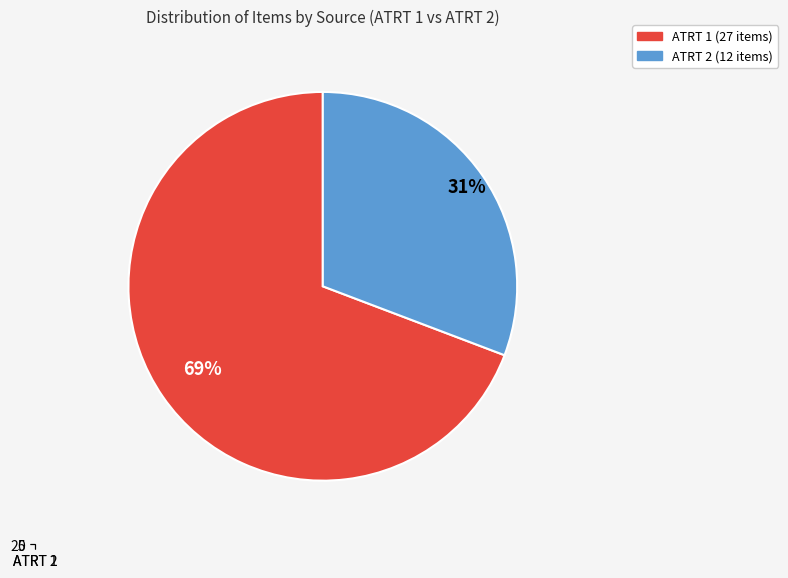

Count the number of slices in the pie.

2